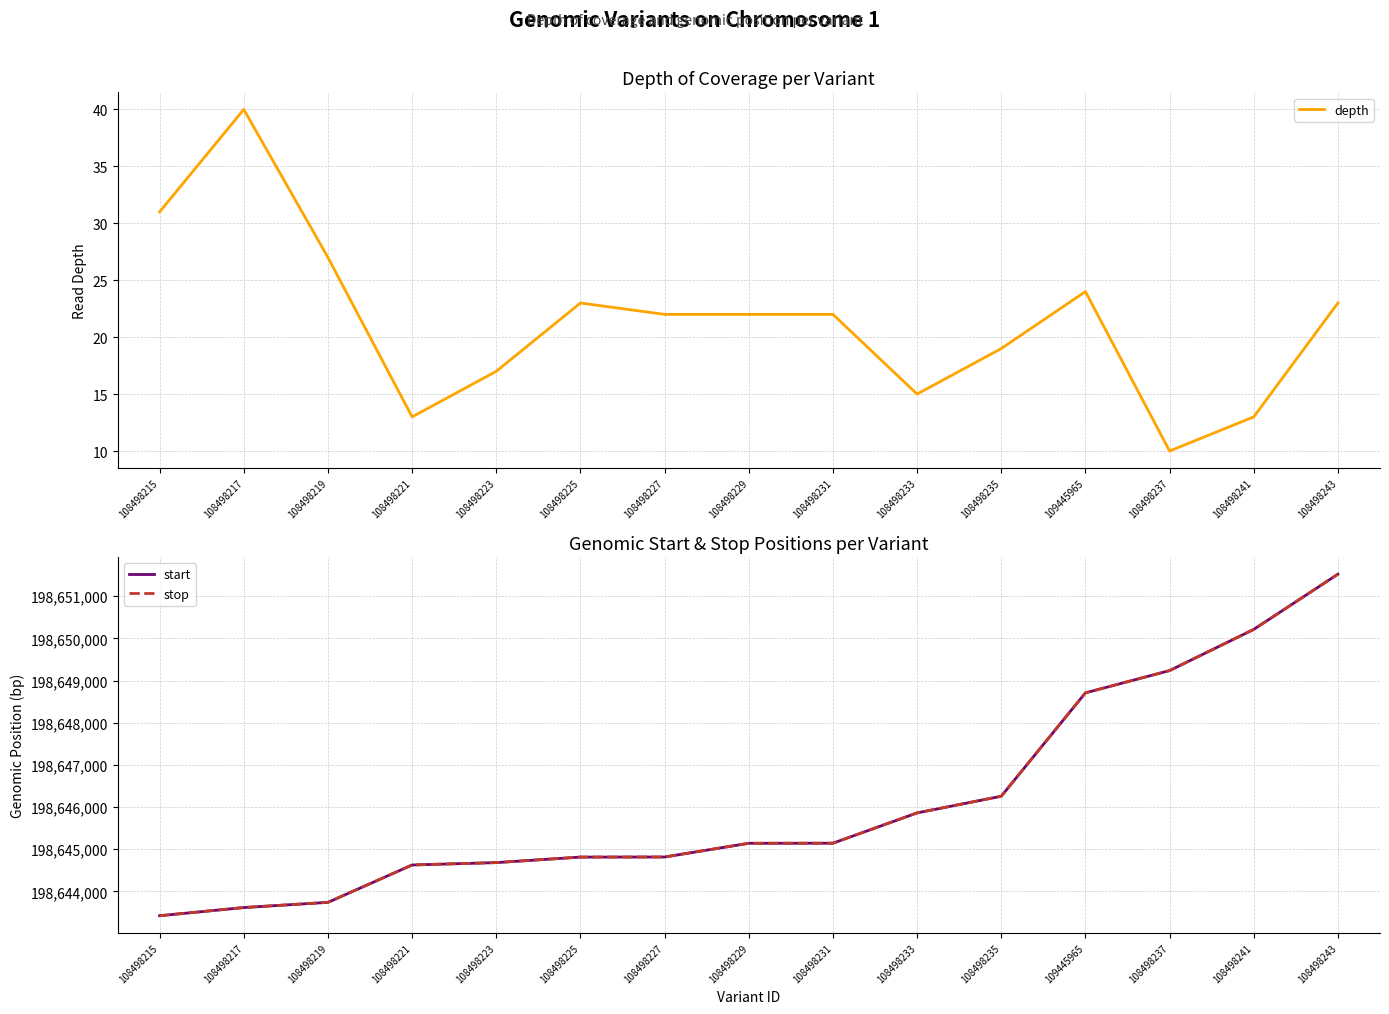

Does the chart have visible grid lines?

Yes